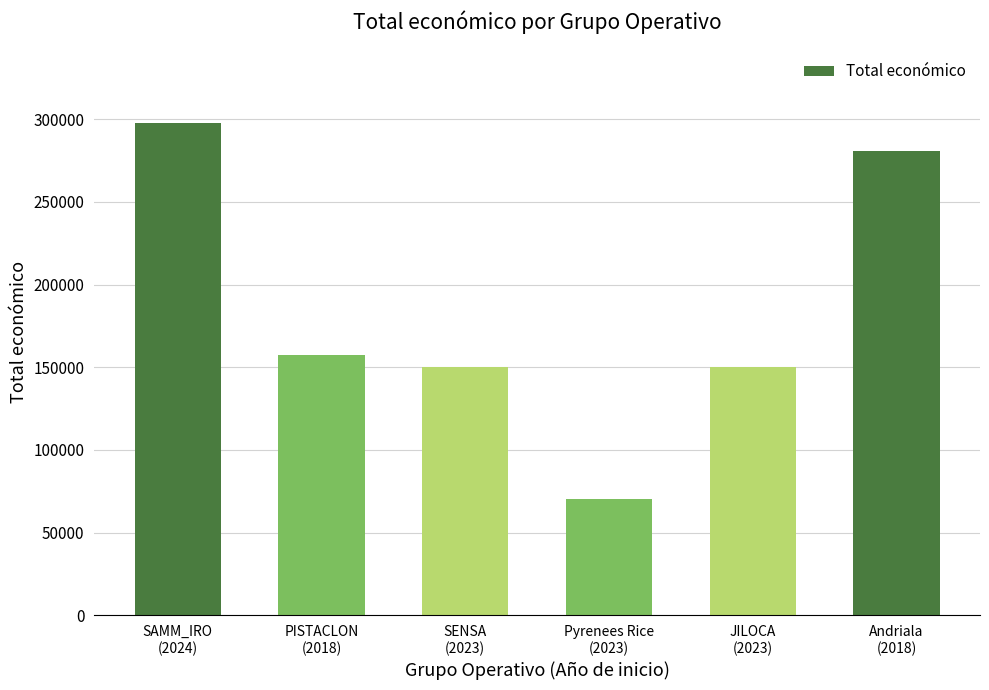

Between Pyrenees Rice
(2023) and Andriala
(2018), which is larger?

Andriala
(2018)